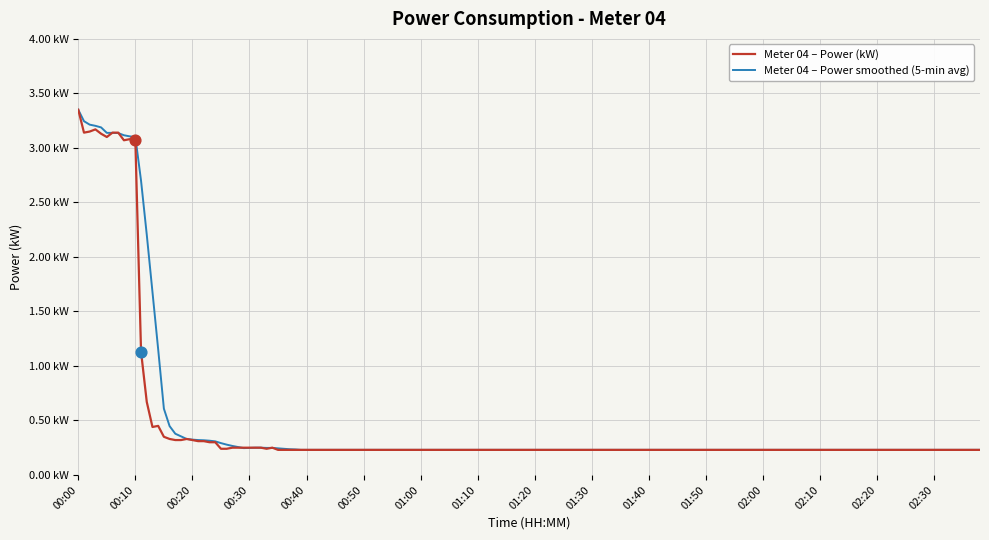

What are all the series names shown in the legend?

Meter 04 – Power (kW), Meter 04 – Power smoothed (5-min avg)